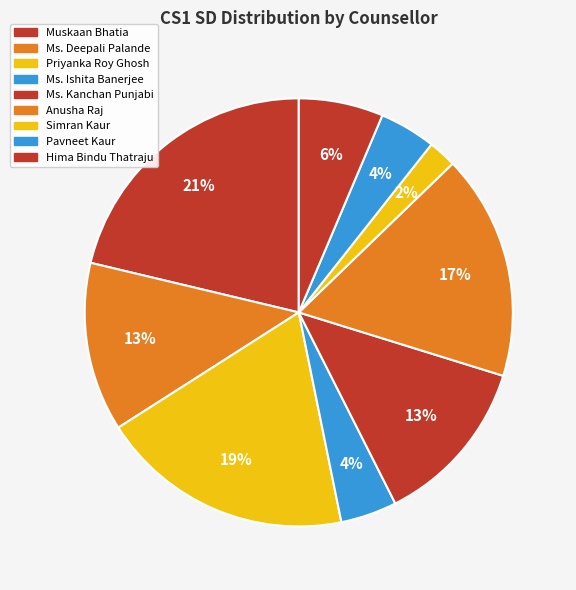

Rank the categories by value from highest to lowest.

Muskaan Bhatia, Priyanka Roy Ghosh, Anusha Raj, Ms. Deepali Palande, Ms. Kanchan Punjabi, Hima Bindu Thatraju, Ms. Ishita Banerjee, Pavneet Kaur, Simran Kaur